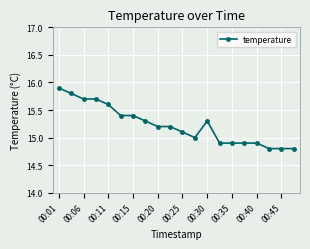

What is the average value?

15.2